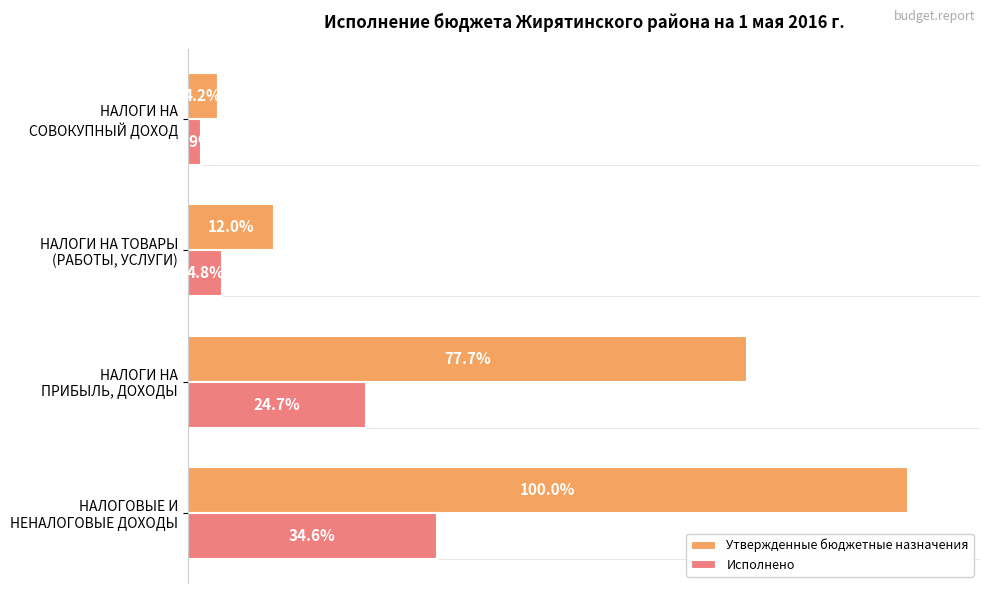

Which series has the largest total across all categories?

Утвержденные бюджетные назначения